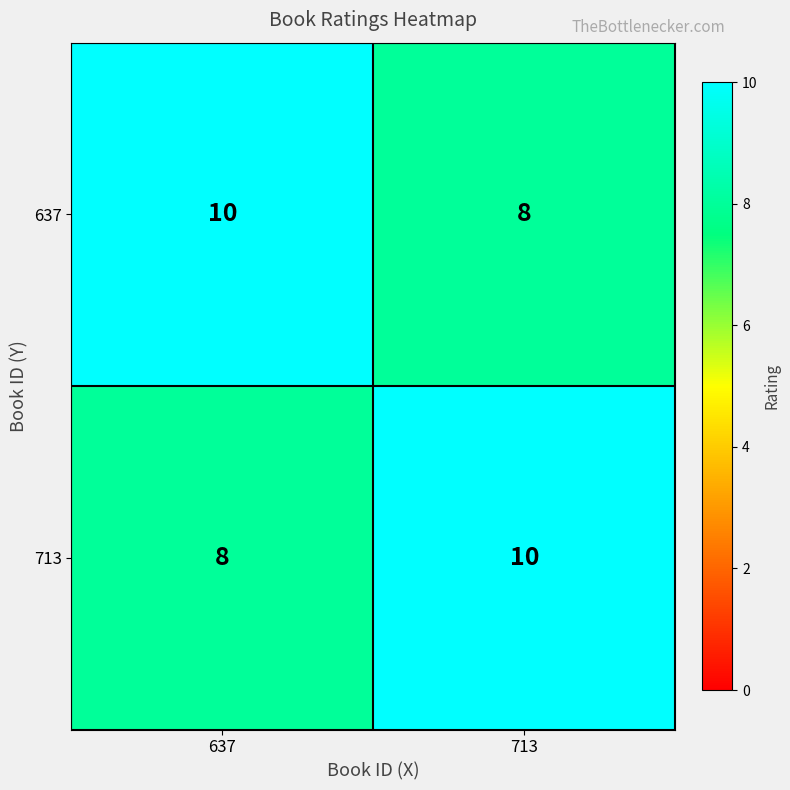

How many data points does each series have?

2